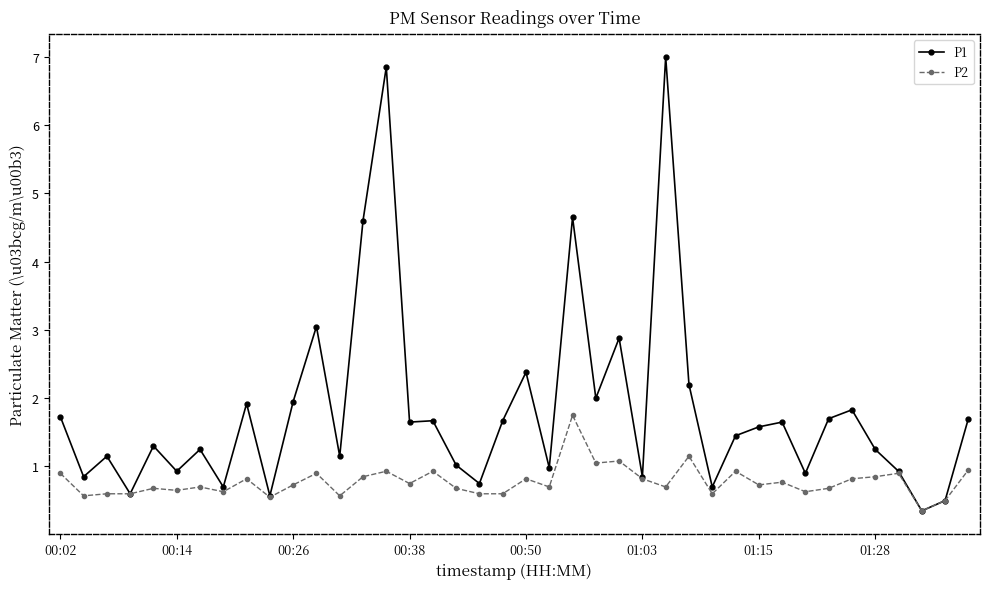

Which series has the largest total across all categories?

P1